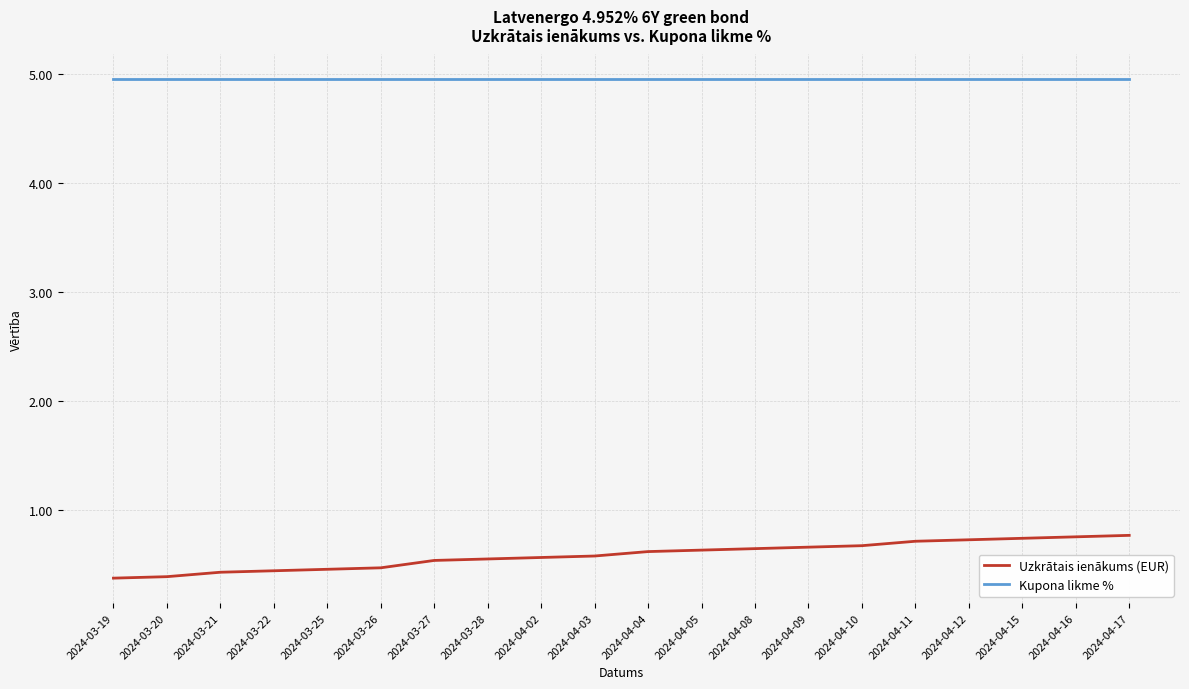

What position from the right is 2024-04-16?

2